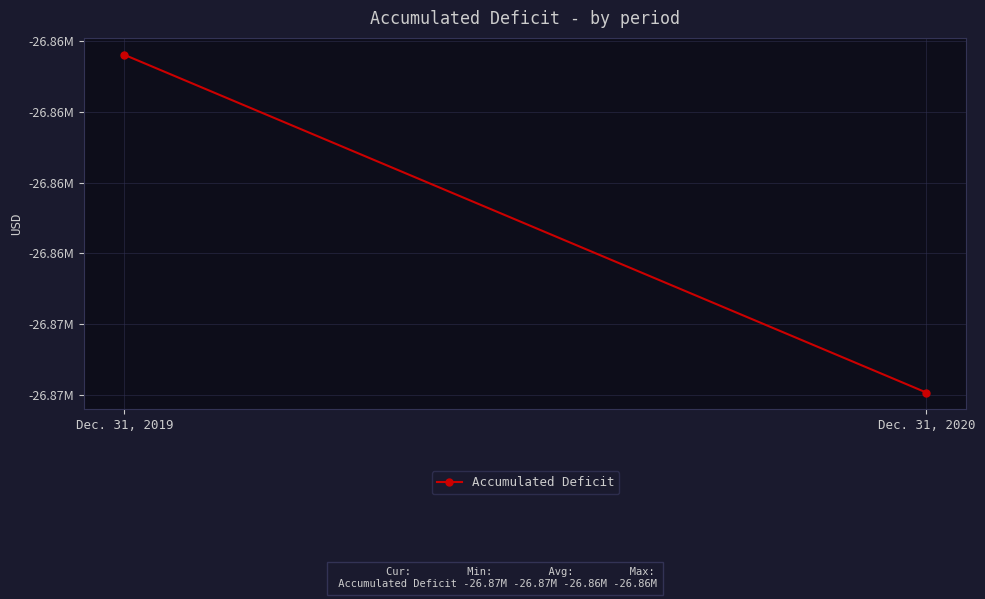

Read the value at Dec. 31, 2019.

-26858384